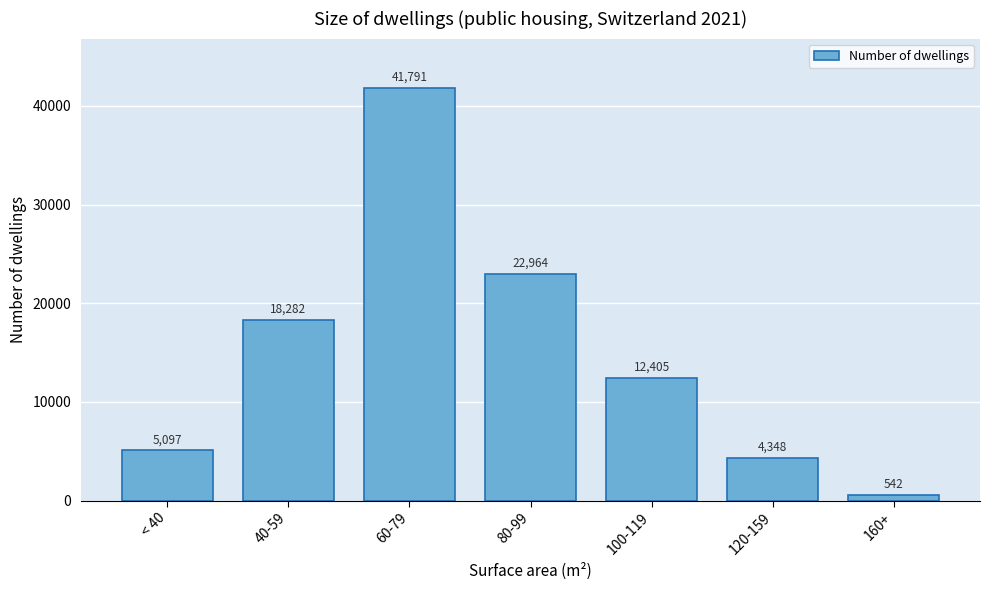

Reading left to right, what are all the values shown in this chart?

< 40=5097	40-59=18282	60-79=41791	80-99=22964	100-119=12405	120-159=4348	160+=542